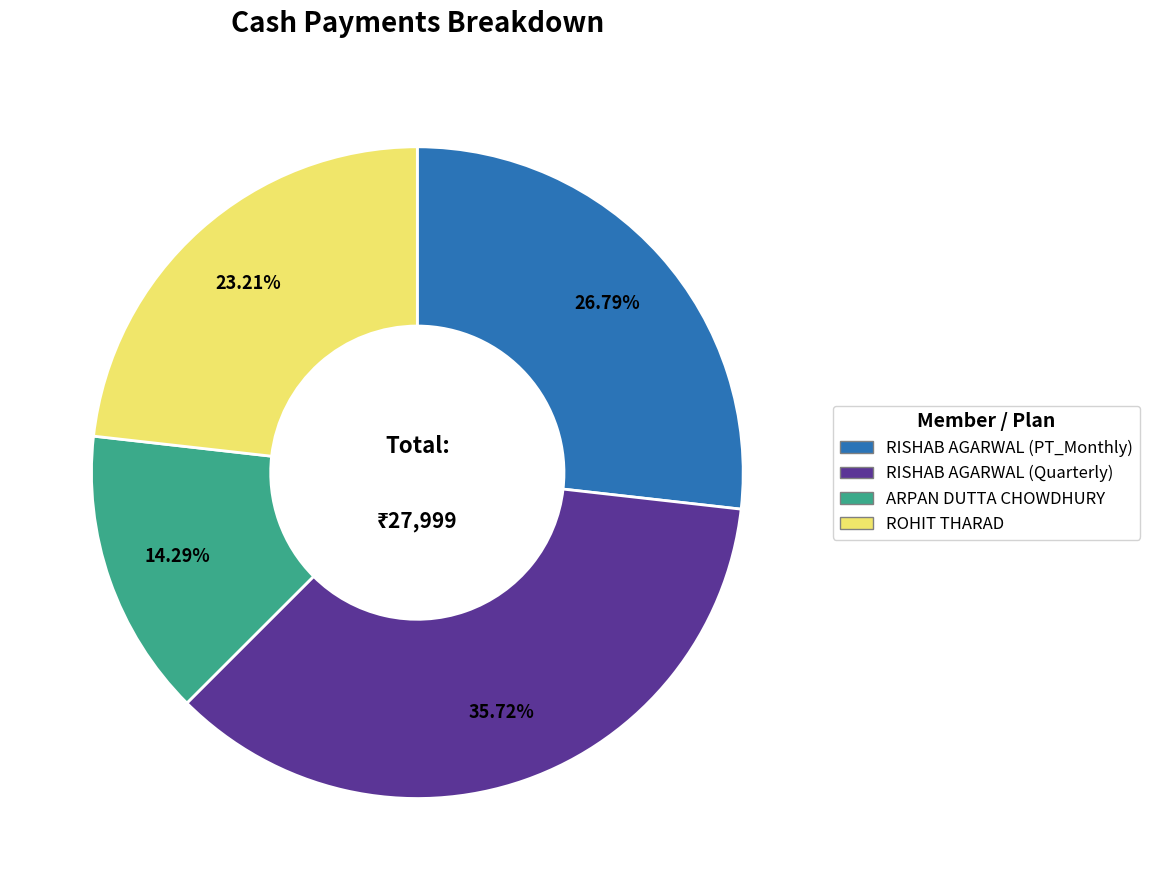

Which has a higher value, ROHIT THARAD or RISHAB AGARWAL (Quarterly)?

RISHAB AGARWAL (Quarterly)